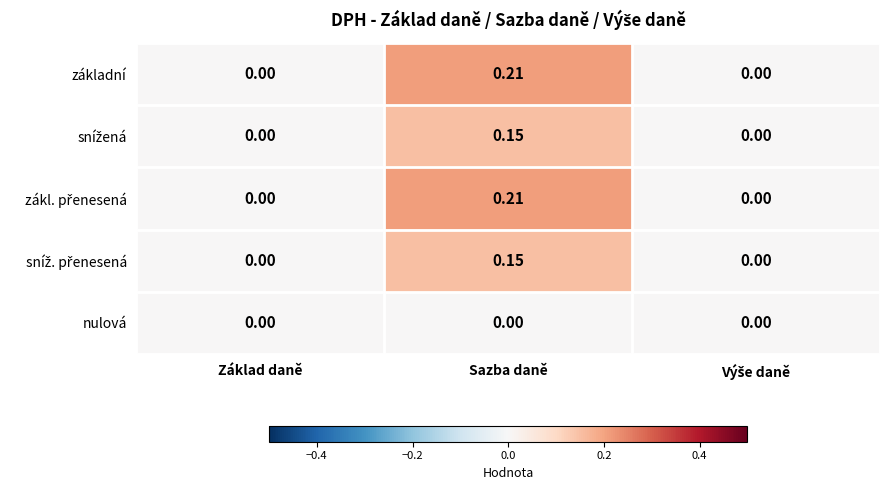

How many distinct data groups are displayed?

5